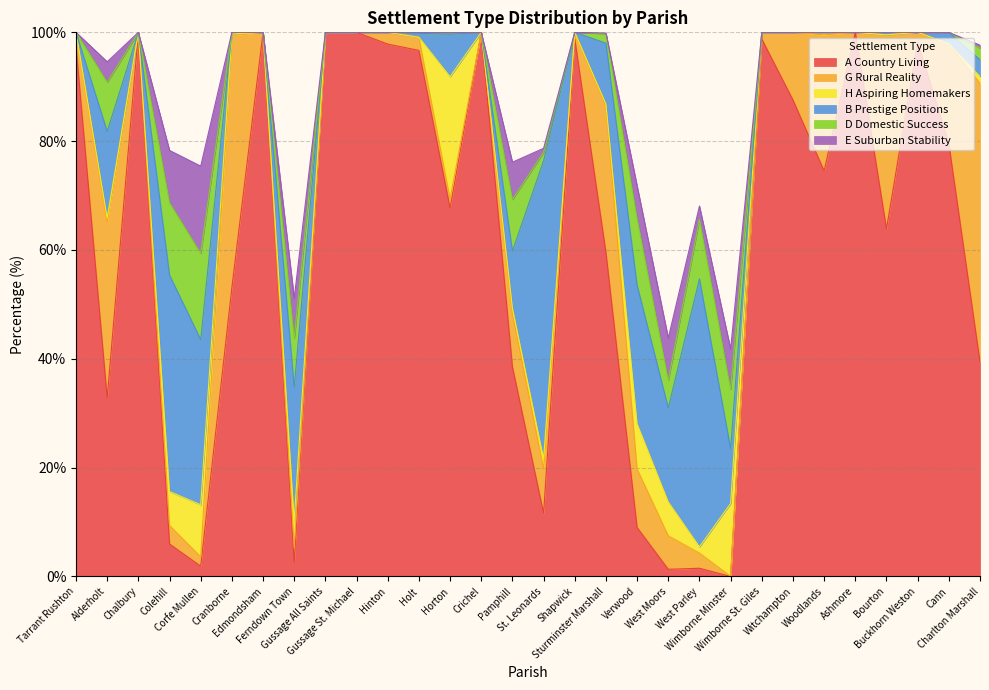

Which category has the highest value in the B Prestige Positions series?

St. Leonards